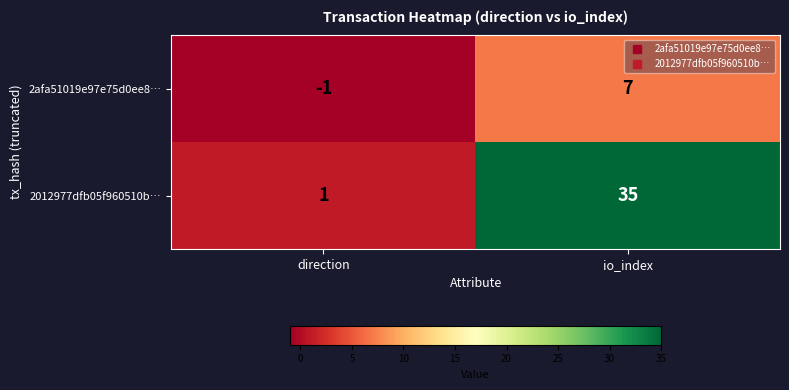

Which series has the widest spread of values?

2012977dfb05f960510b…